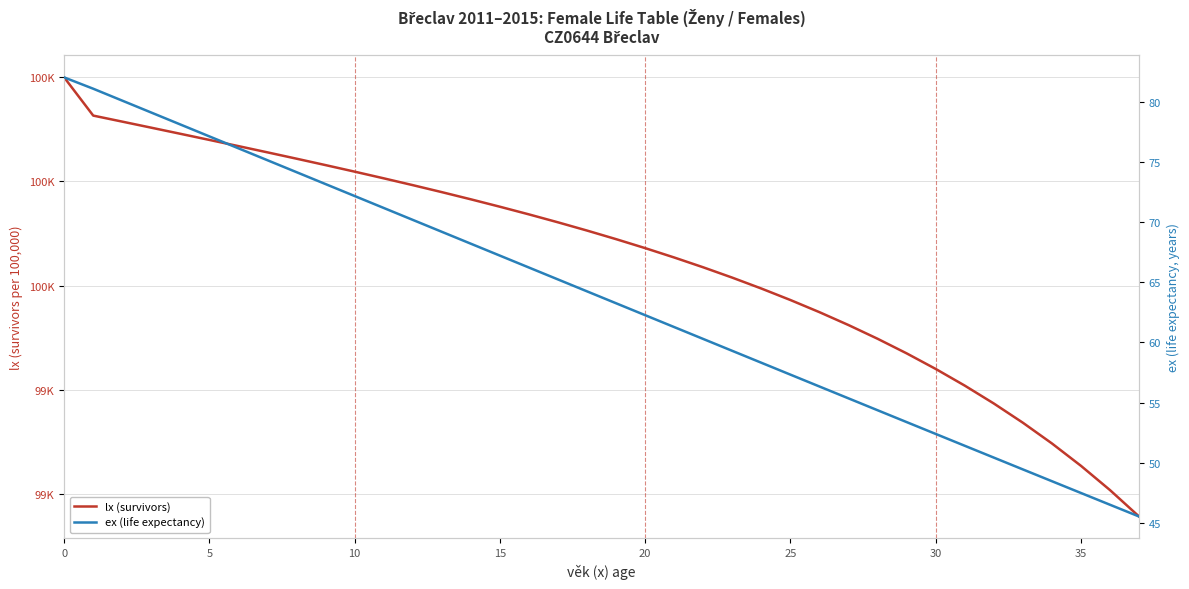

What is the difference between the highest and lowest values at 31?

99356.2